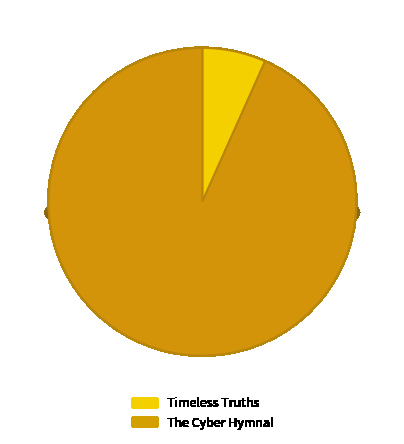

True or false: The Cyber Hymnal accounts for 99% of the total.

False